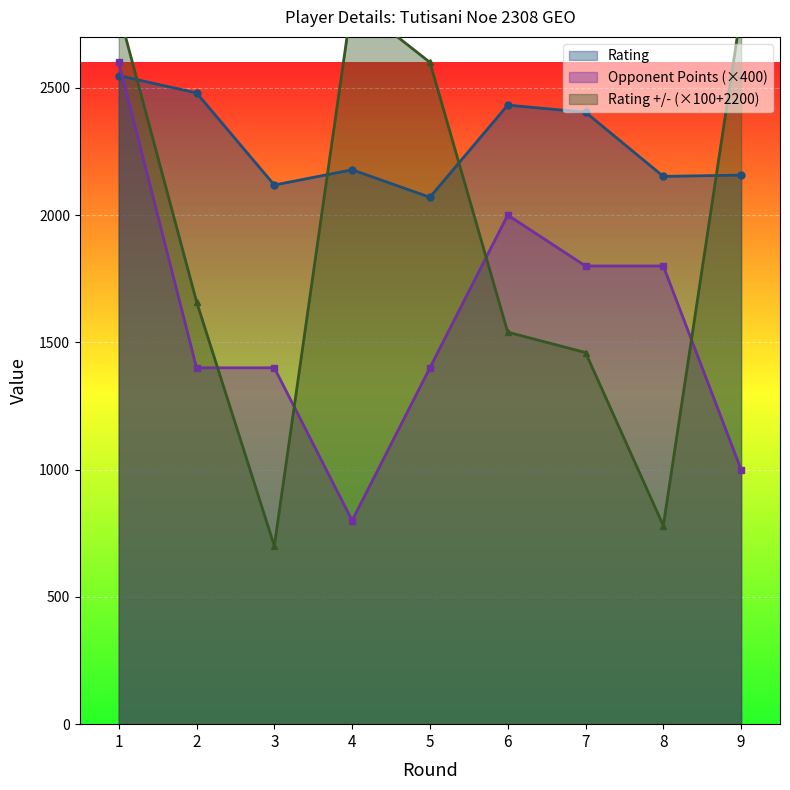

Reading left to right, list all the values displayed in this chart.

Rating: 2548	2480	2118	2178	2070	2432	2404	2152	2157
Opponent Points: 2600	1400	1400	800	1400	2000	1800	1800	1000
Rating +/-: 2800	1660	700	2840	2600	1540	1460	780	2800